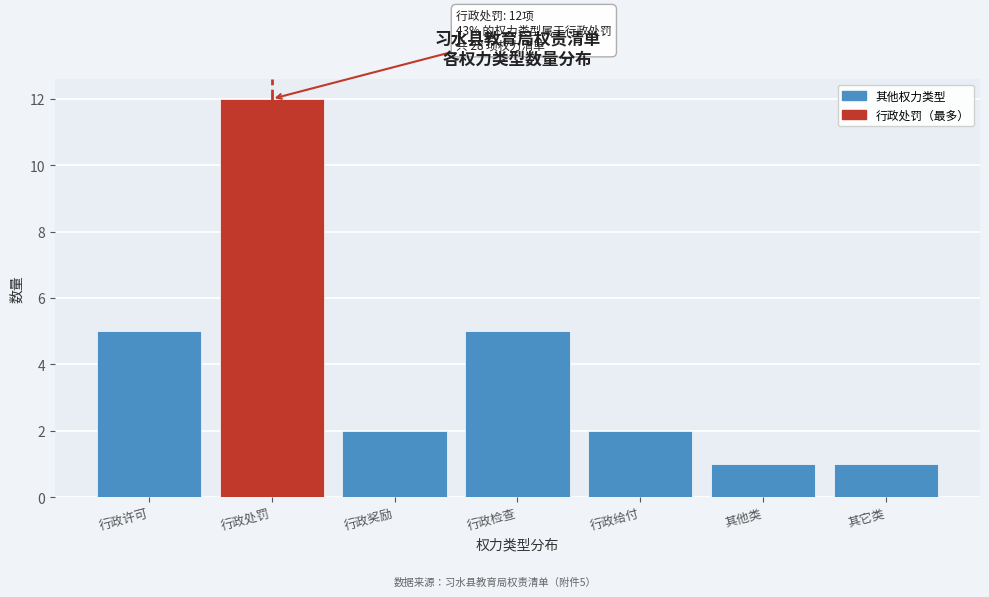

Reading left to right, transcribe all the data shown in this chart.

5	12	2	5	2	1	1